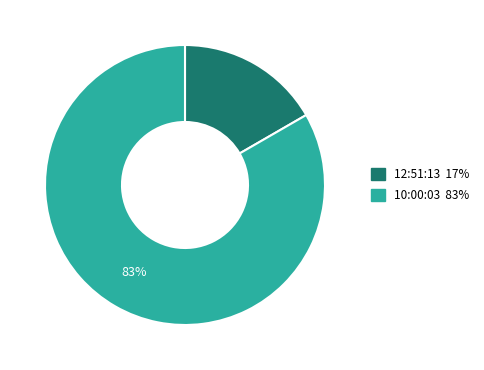

To the nearest percent, what is the combined percentage of 12:51:13 and 10:00:03?

100%